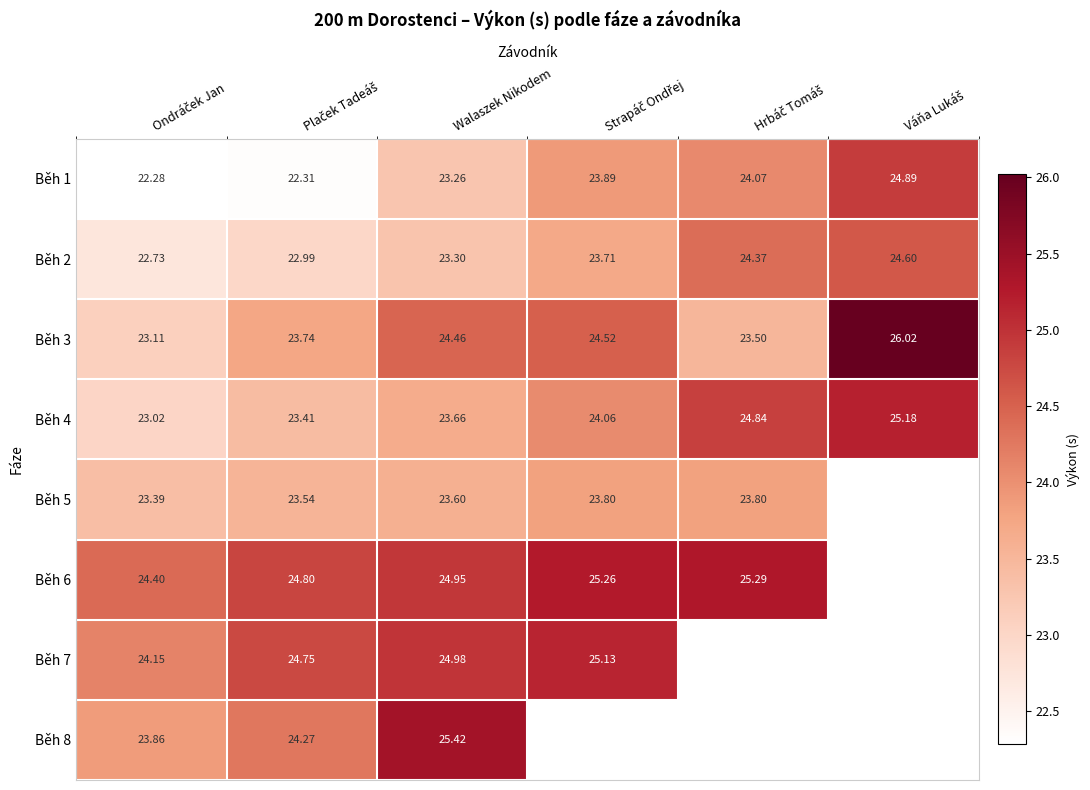

Rank the categories by Běh 1 value from highest to lowest.

Váňa Lukáš, Hrbáč Tomáš, Strapáč Ondřej, Walaszek Nikodem, Plaček Tadeáš, Ondráček Jan